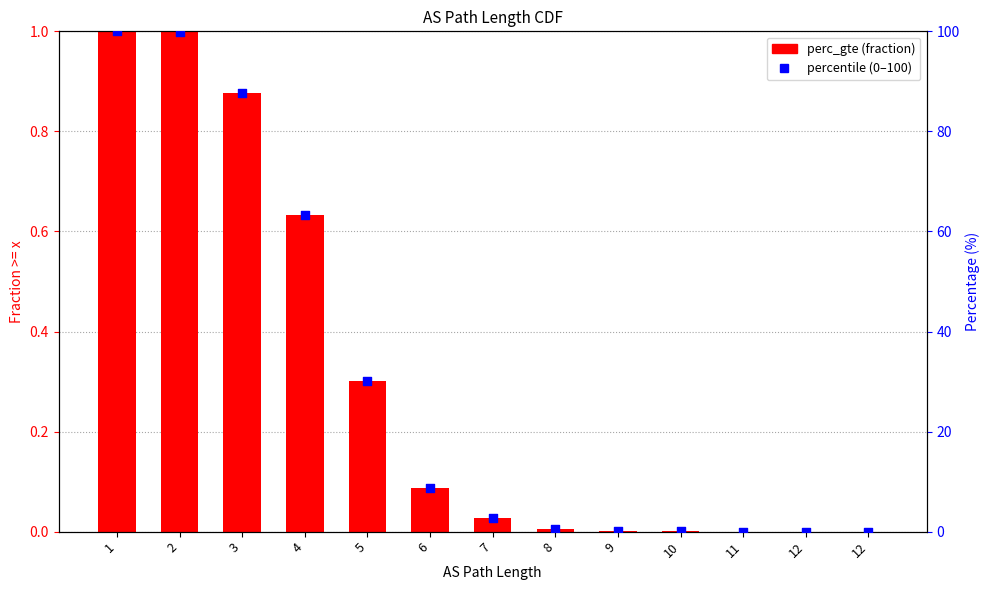

Is the value of perc_gte at 8 greater than the value of percentile at 11?

Yes